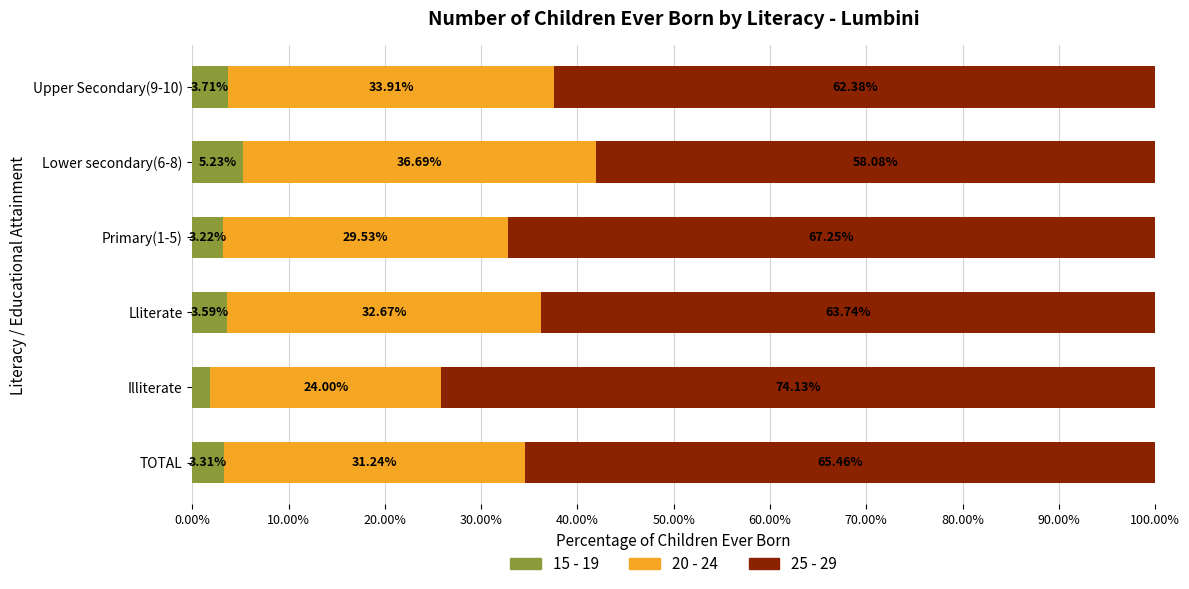

What is the total value across all series at TOTAL?

100.0